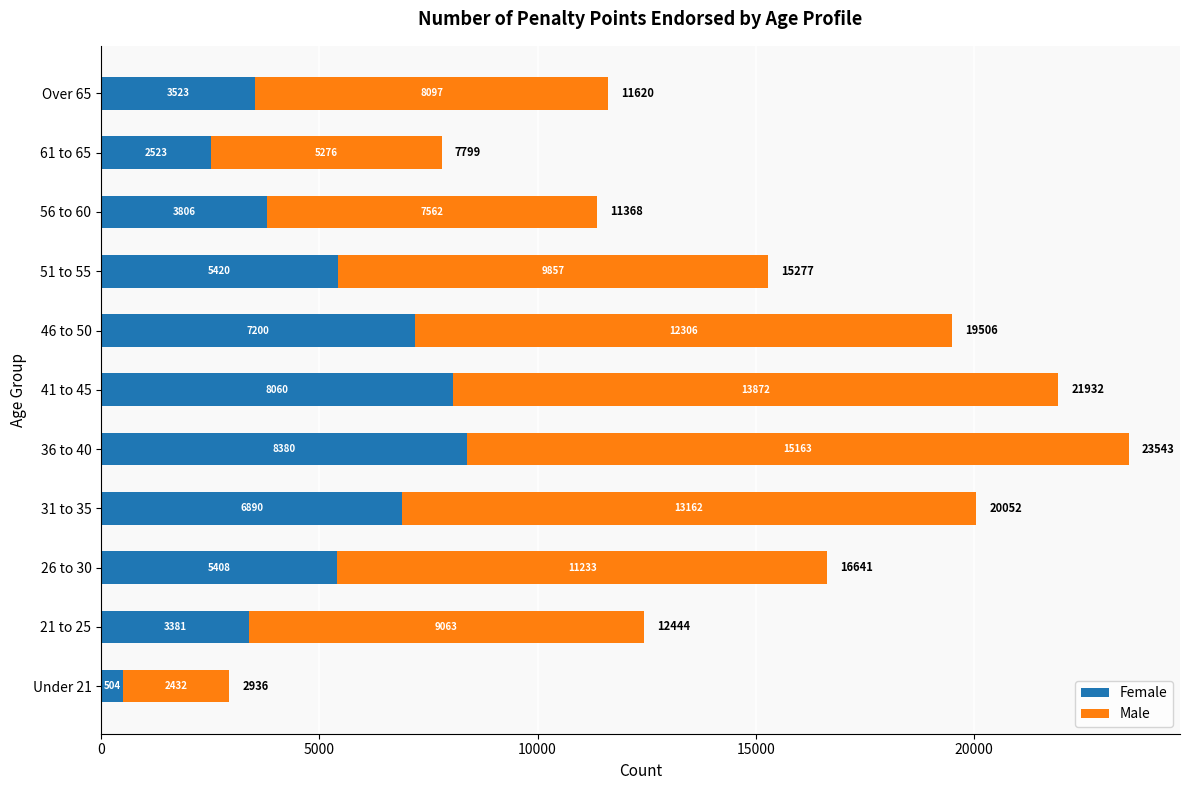

What is the approximate value of Female at 26 to 30, to the nearest 10?

5410